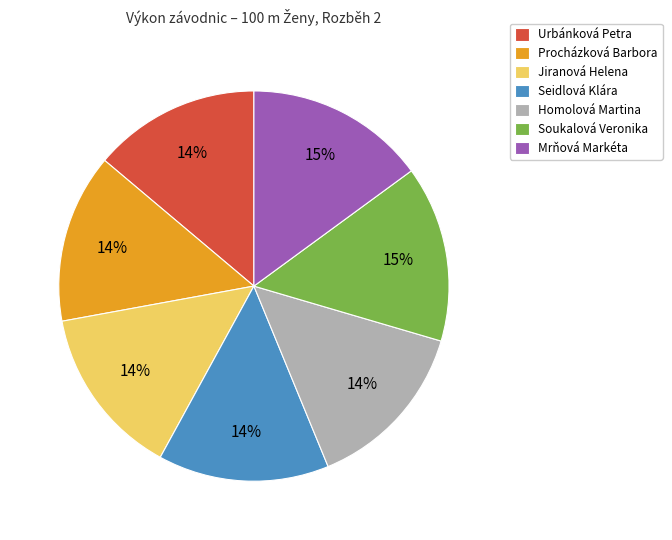

Does Procházková Barbora represent more than half of the total?

No